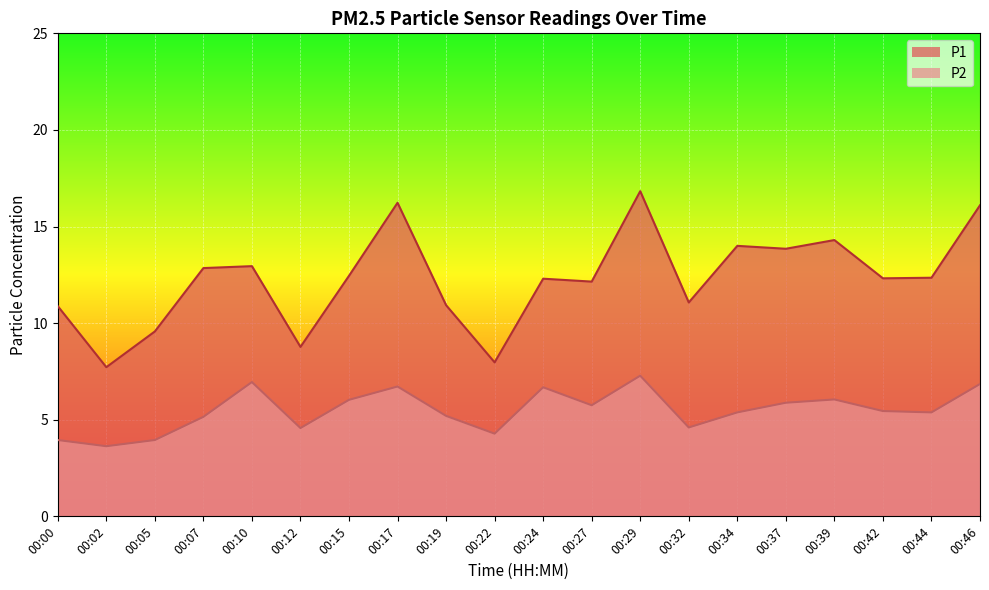

Rank the series at 00:02 from highest to lowest value.

P1, P2